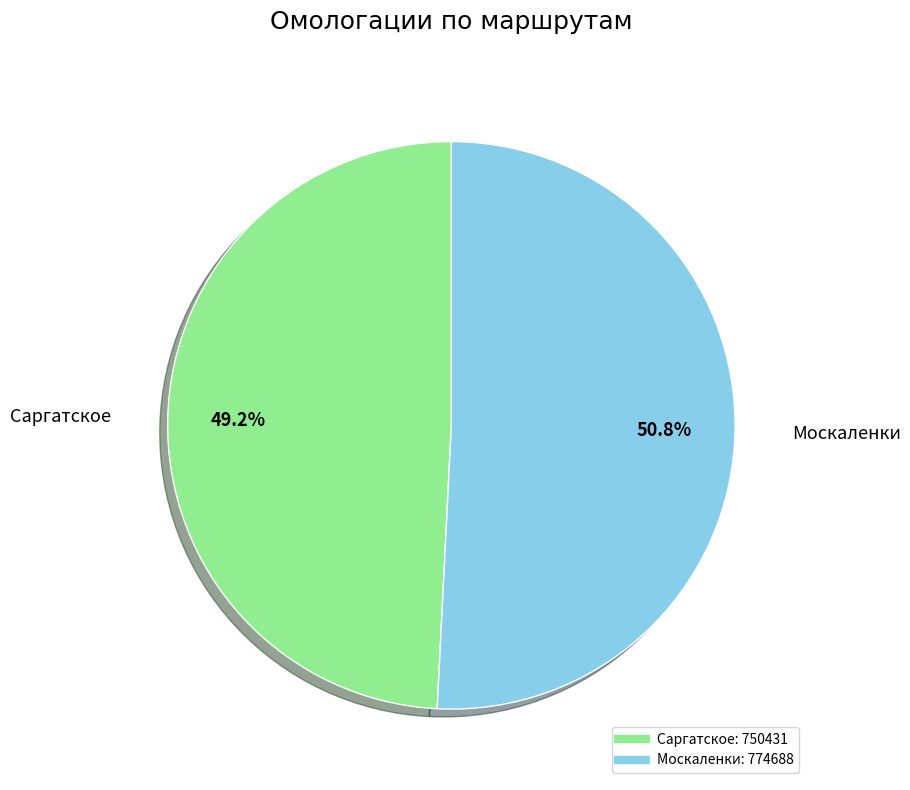

Between Москаленки and Саргатское, which is larger?

Москаленки